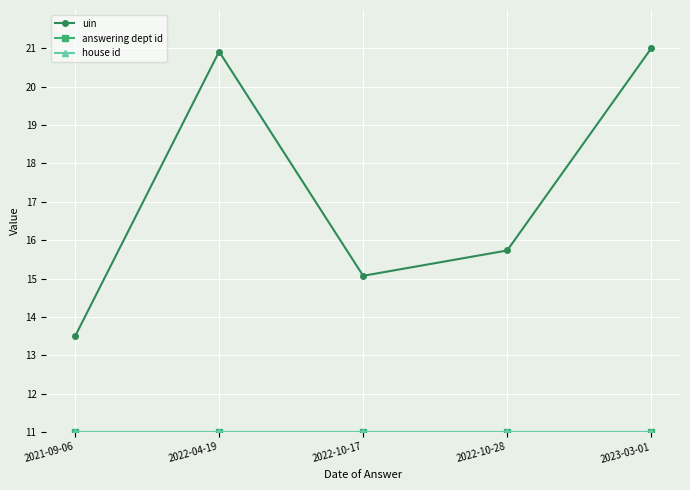

True or false: uin has more than 0 interior local peaks.

True